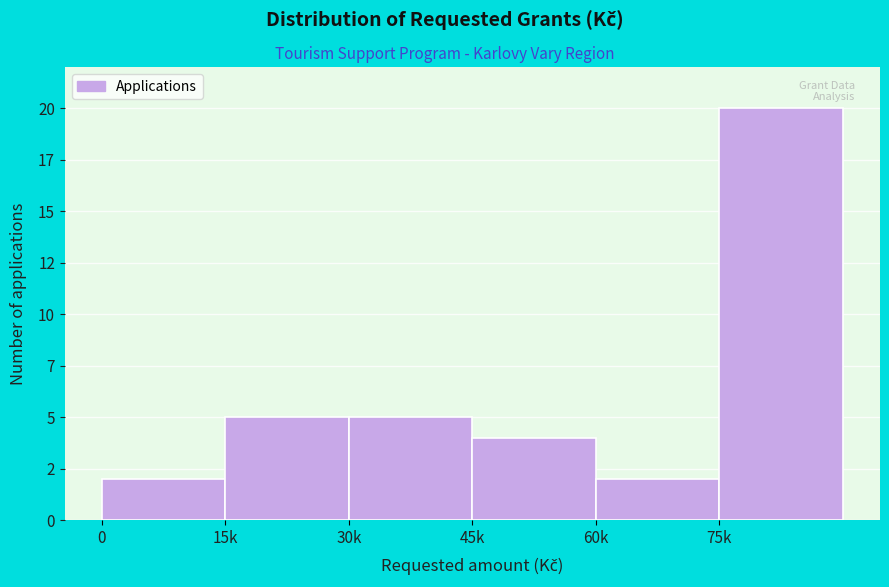

Are the bars horizontal?

No